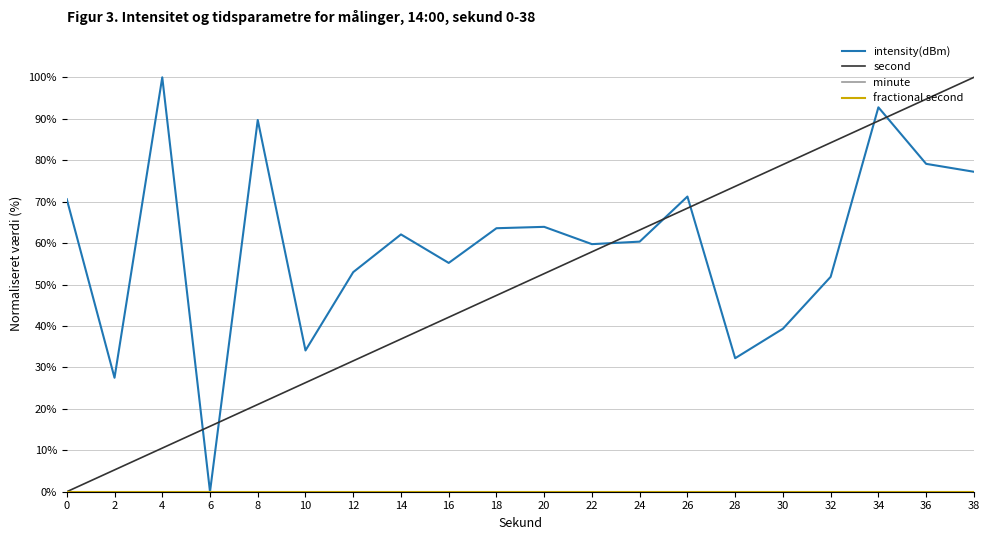

At which label is intensity(dBm) closest to 50?

32